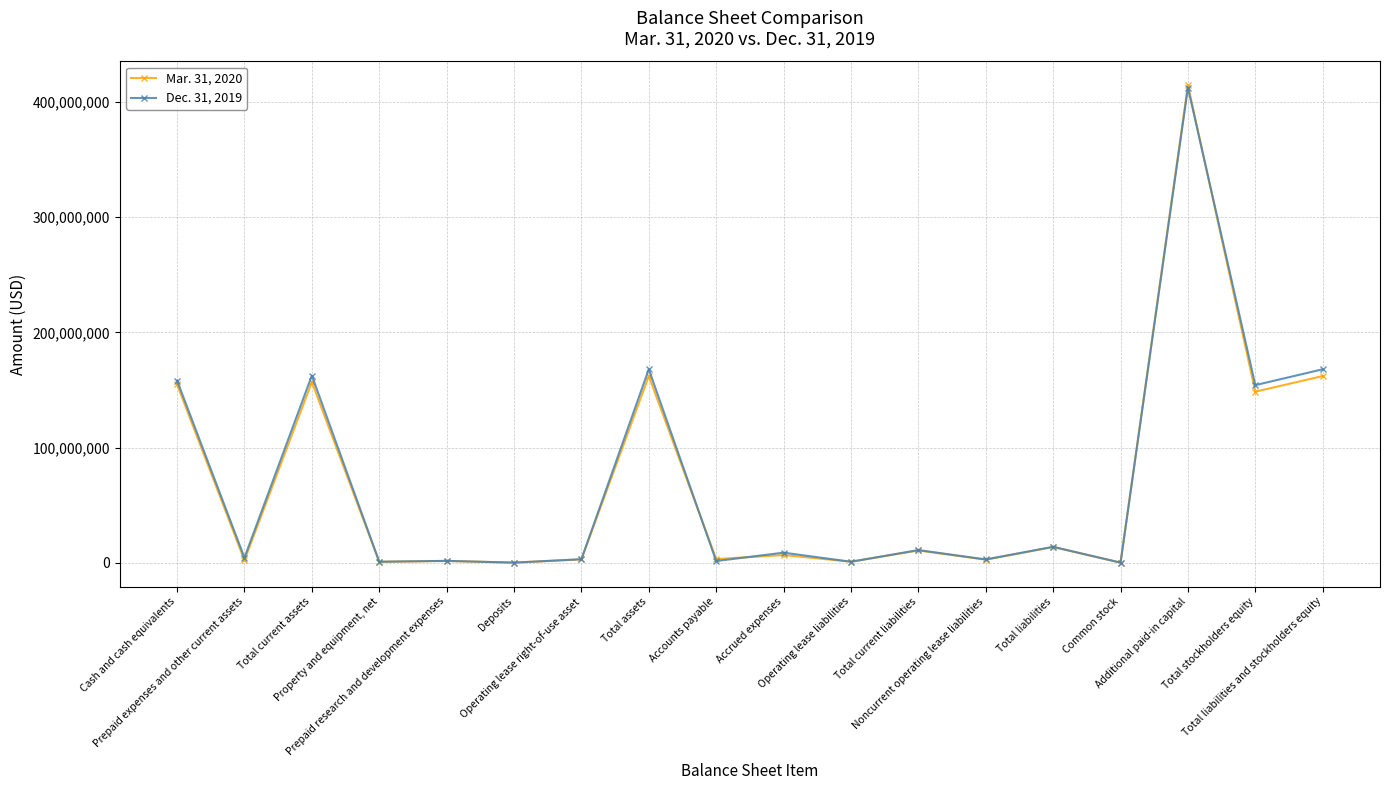

Which series has the widest spread of values?

Mar. 31, 2020